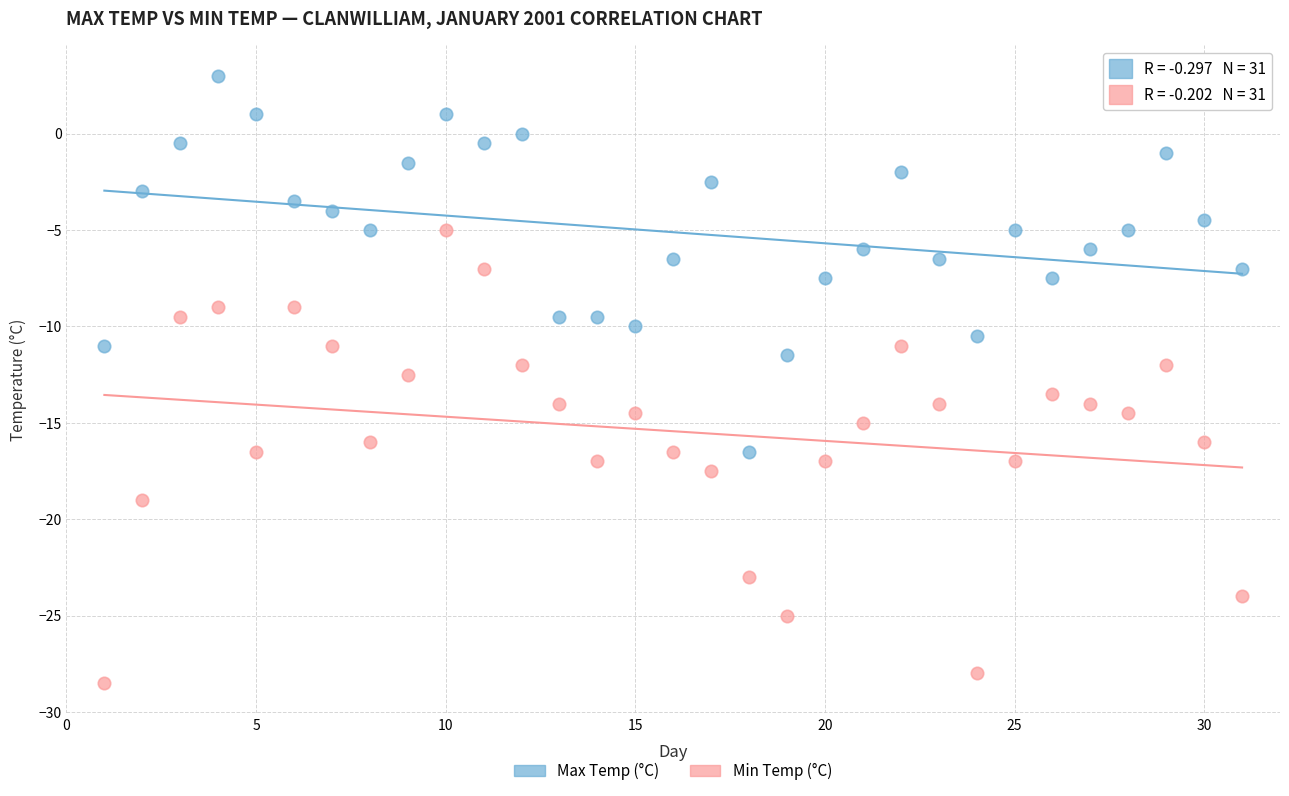

Across all data points, what is the range of Y values (max minus min)?

31.5